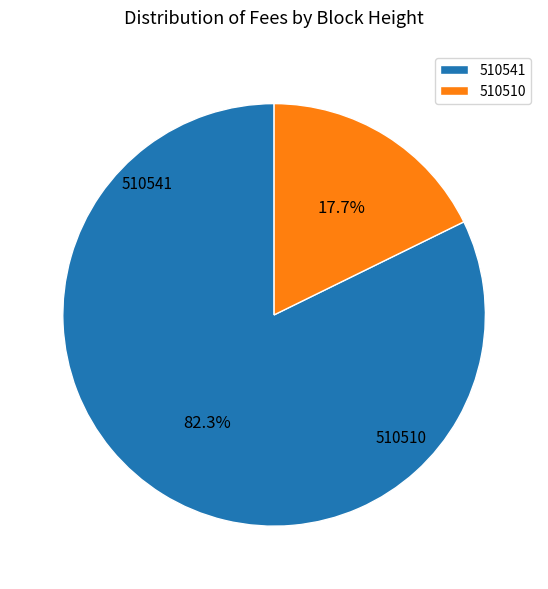

To the nearest percent, what is the difference between the 510541 and 510510 slice percentages?

65%